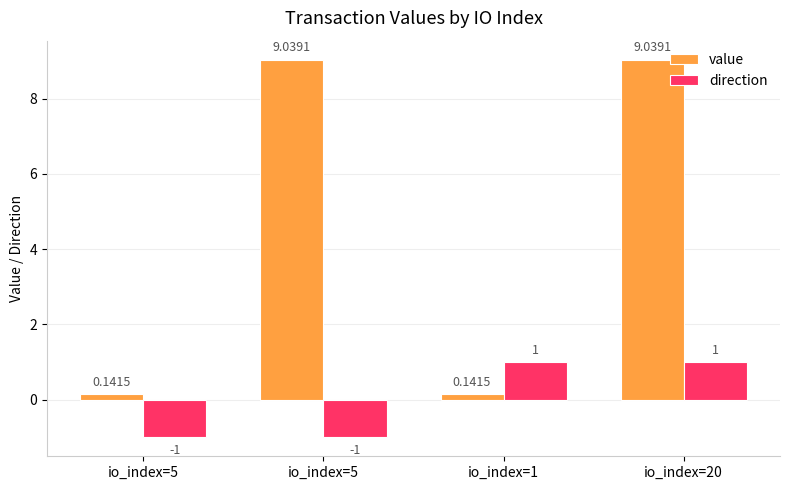

What is the label of the 1st bar from the left?

io_index=5